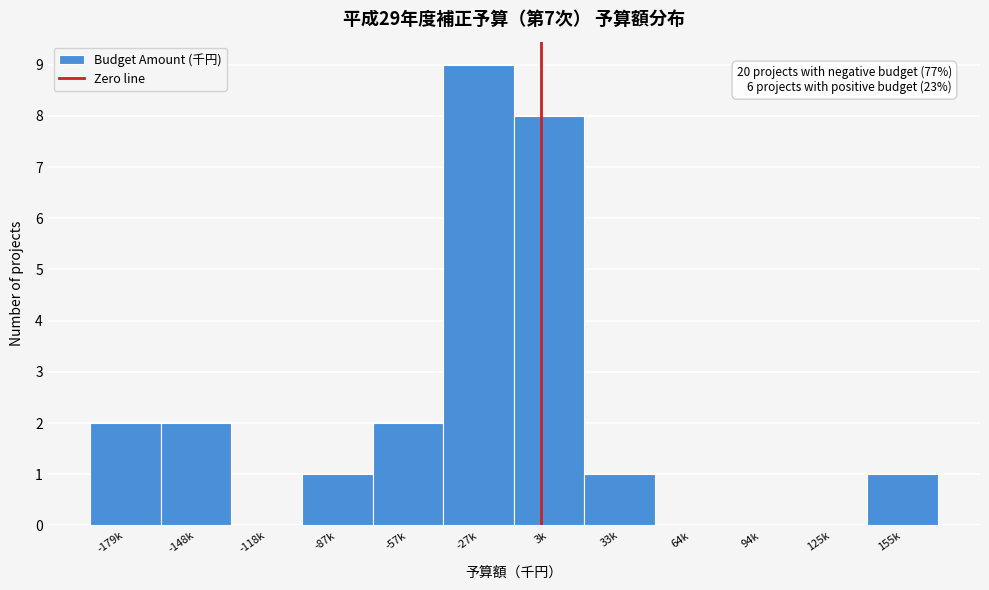

Reading left to right, extract all data points from this chart.

-179k=2	-148k=2	-118k=0	-87k=1	-57k=2	-27k=9	3k=8	33k=1	64k=0	94k=0	125k=0	155k=1